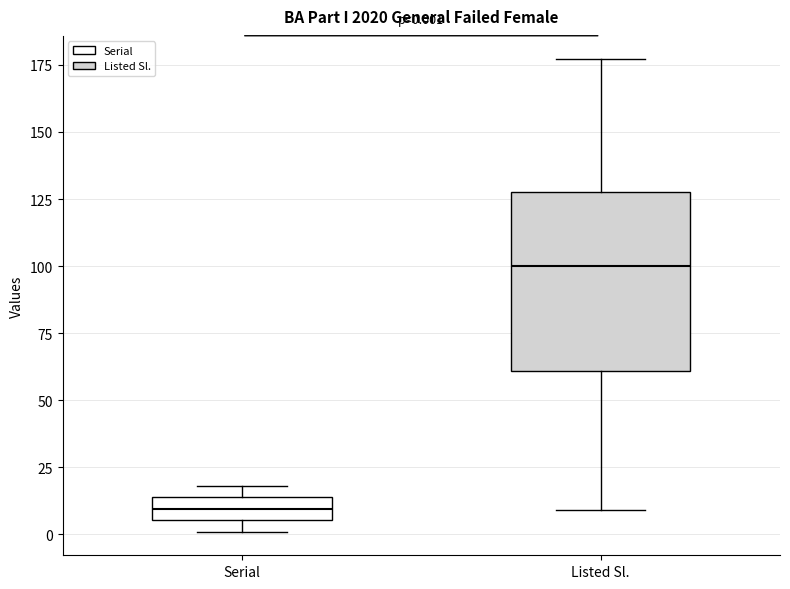

Comparing the boxes themselves (not the whiskers), which one is the tallest?

Listed Sl.